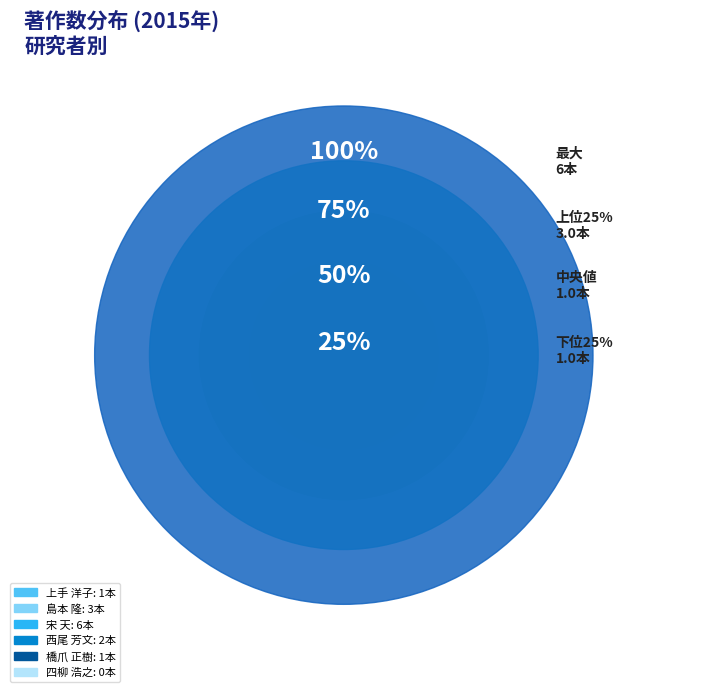

Approximately how many times larger is the value at 宋 天 compared to 橋爪 正樹?

6.0